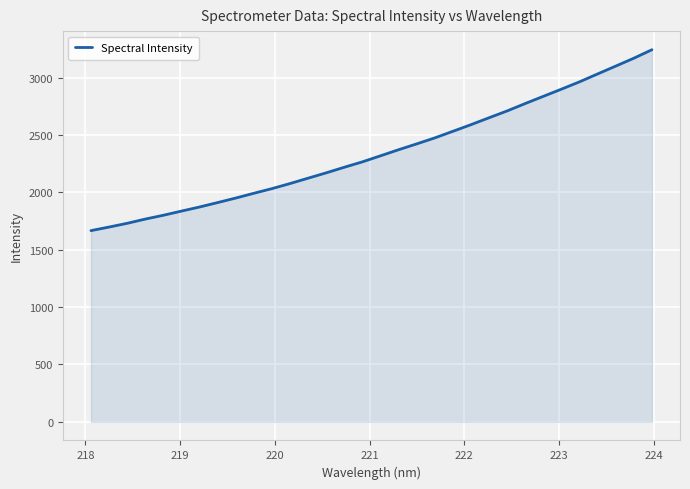

What is the greatest value displayed?

3243.5